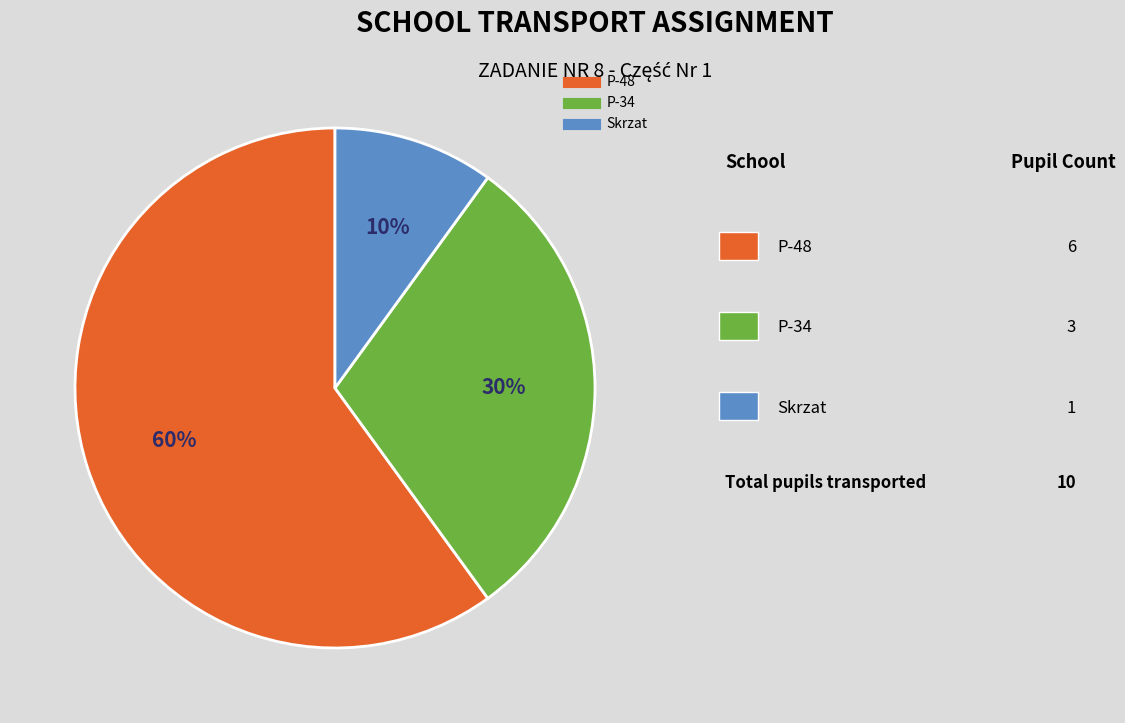

True or false: P-48 accounts for 75% of the total.

False